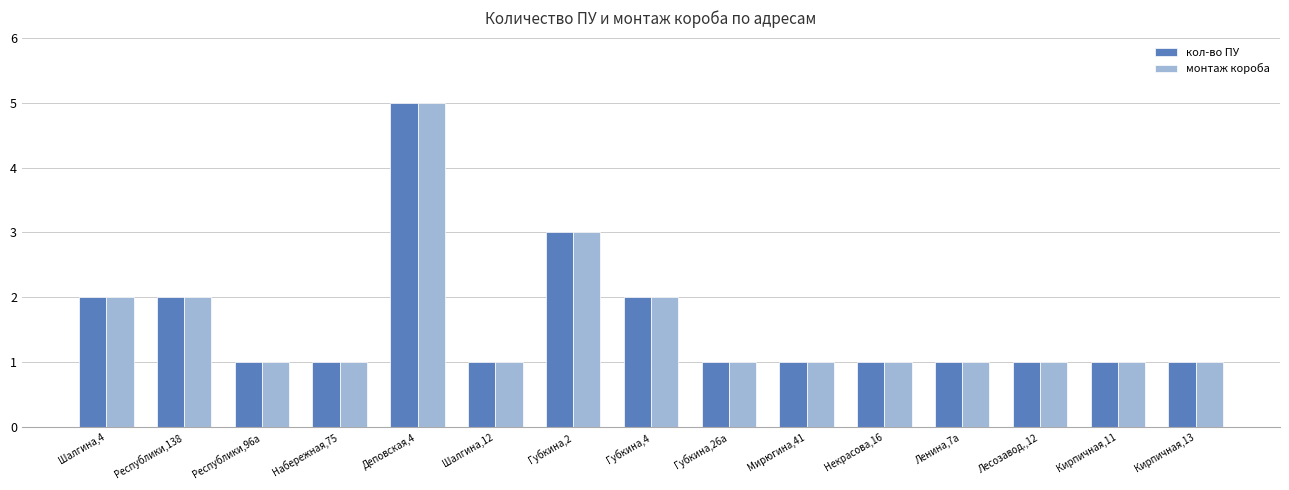

What is the difference between the second highest and second lowest values in the кол-во ПУ series?

2